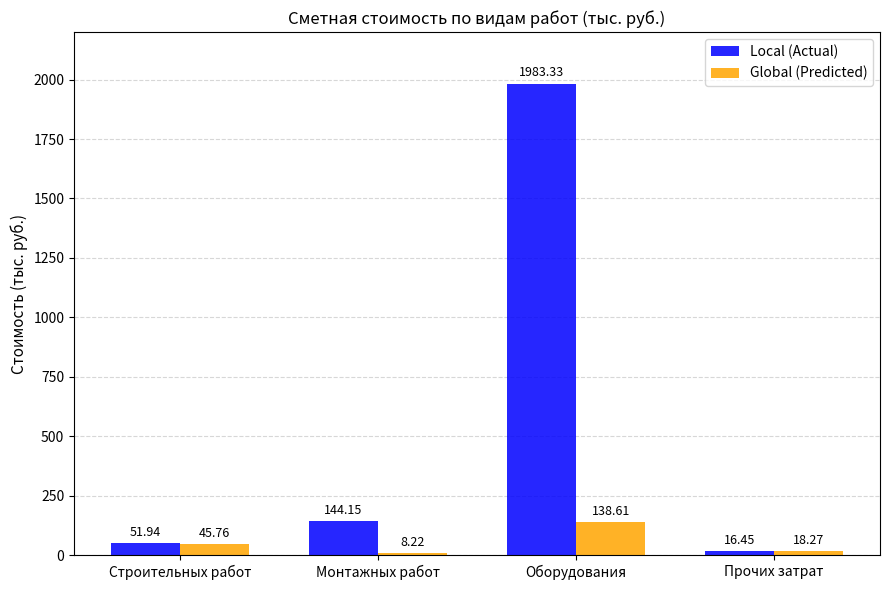

What is the total value across all series at Строительных работ?

97.7